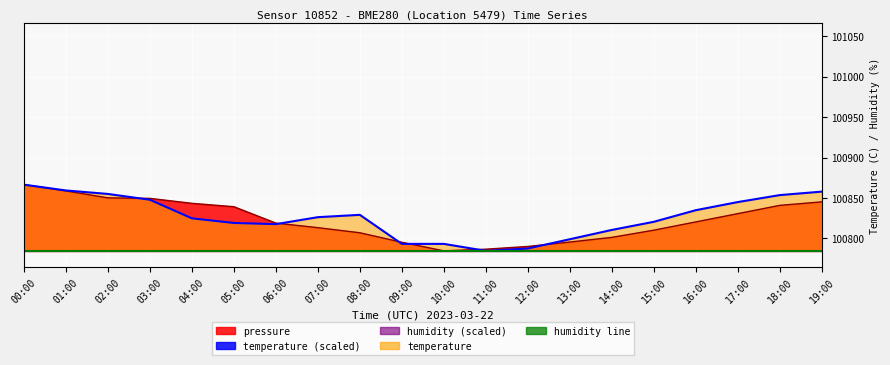

What is the average value of the temperature series?

100826.3